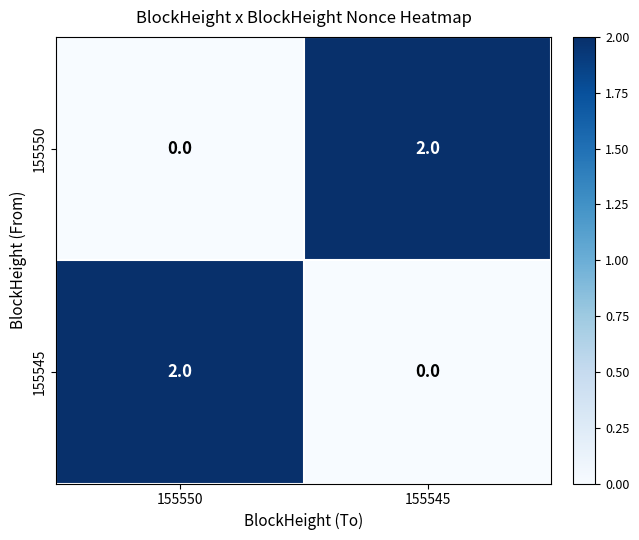

At 155545, list the series in order from largest to smallest.

155550, 155545